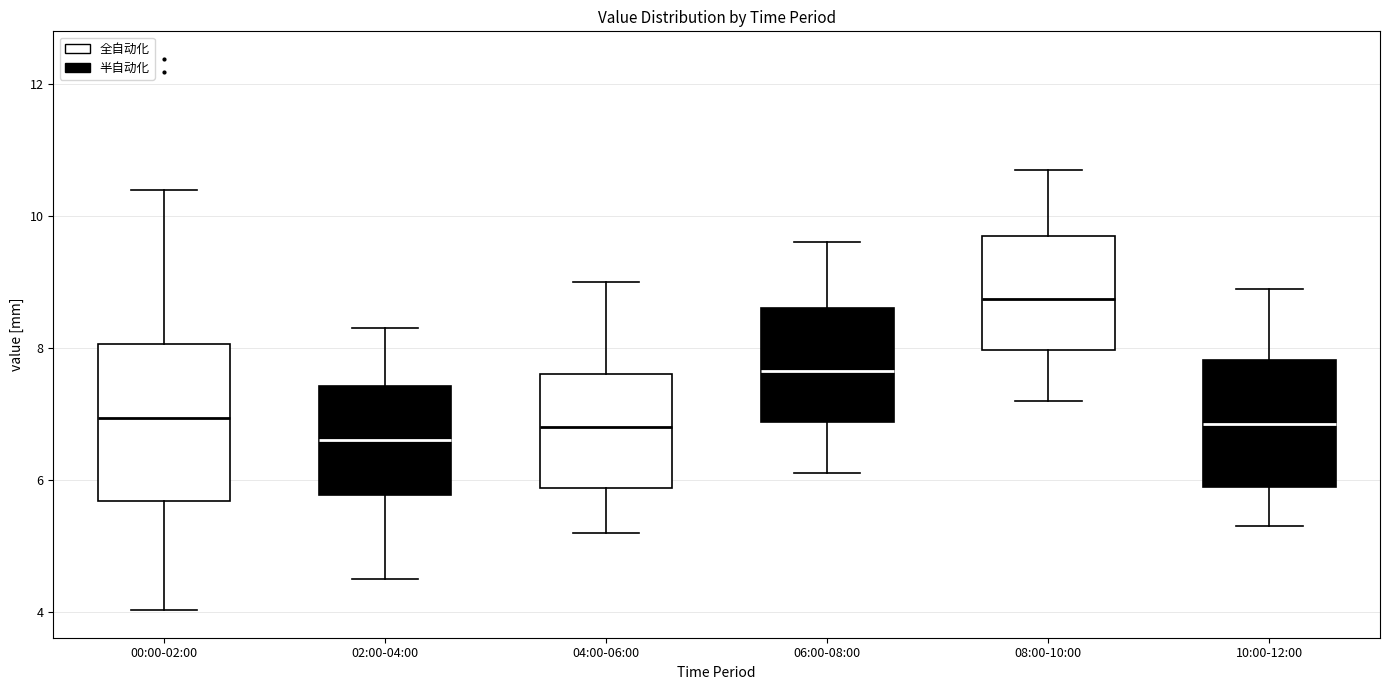

Comparing the boxes themselves (not the whiskers), which one is the tallest?

00:00-02:00